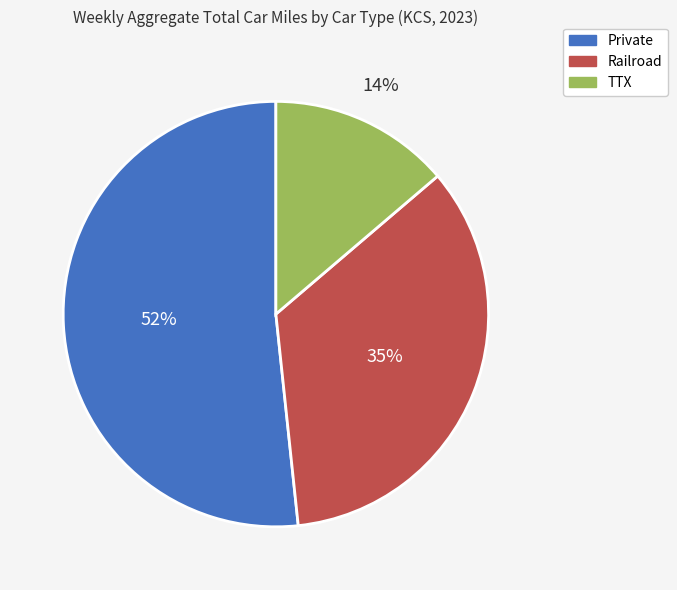

Do Private and TTX together represent more than half of the pie?

Yes